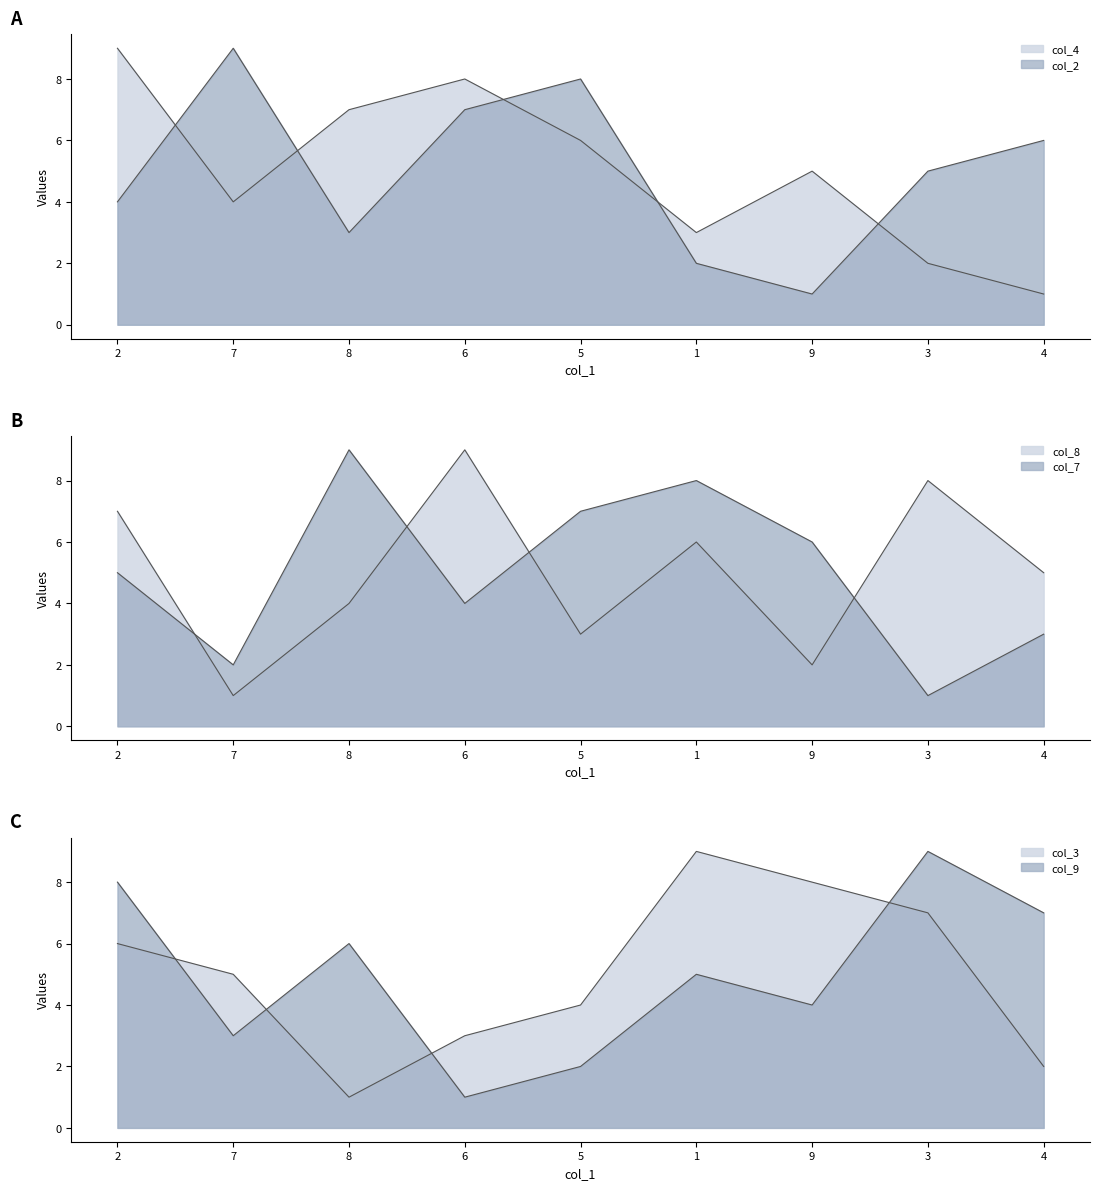

At which label is col_8 closest to 5?

4